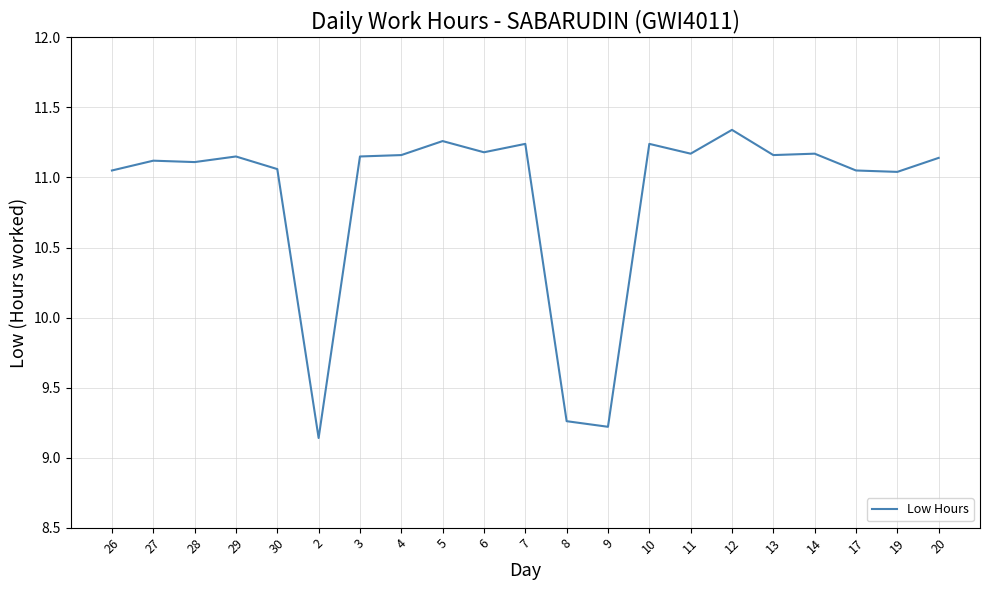

What is the sum of the values at 26 and 10?

22.3